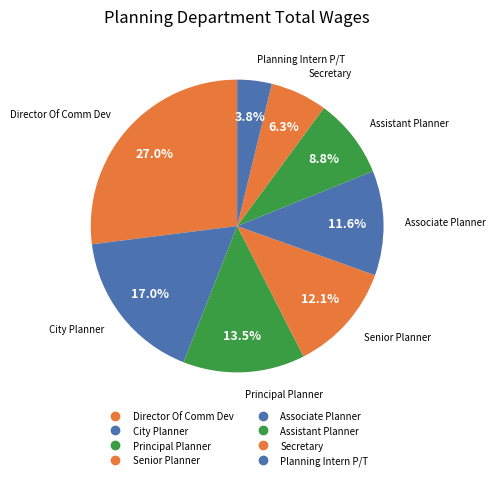

Does Principal Planner account for over 50% of the chart?

No